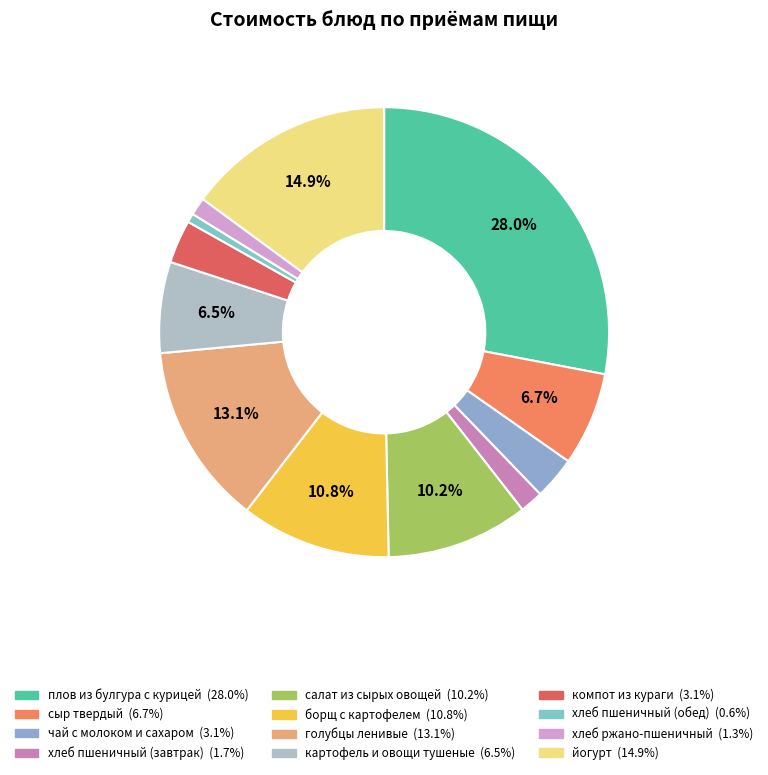

Is it true that борщ с картофелем is 17% of the pie?

False